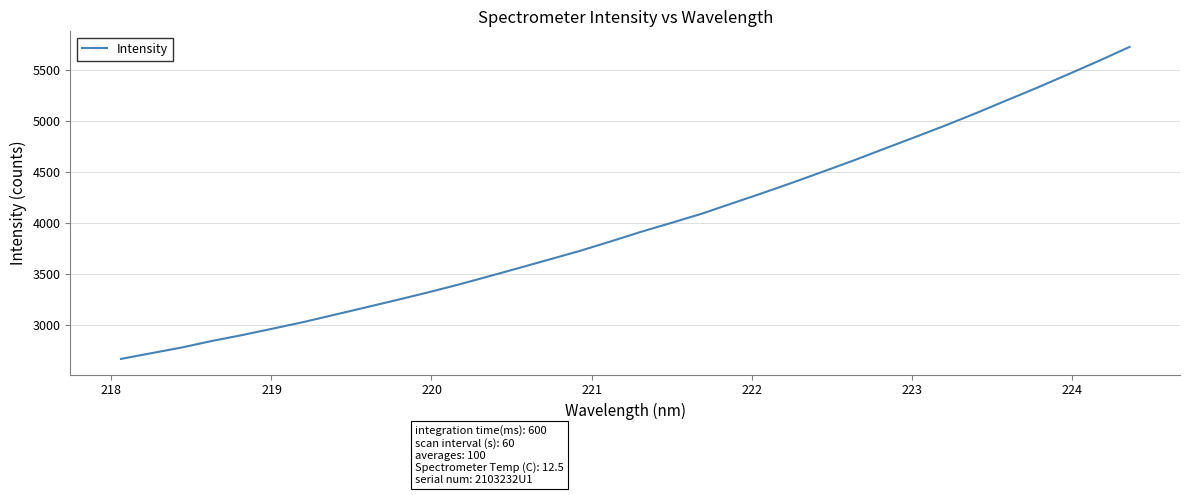

Is this an area chart (filled region under the line)?

No